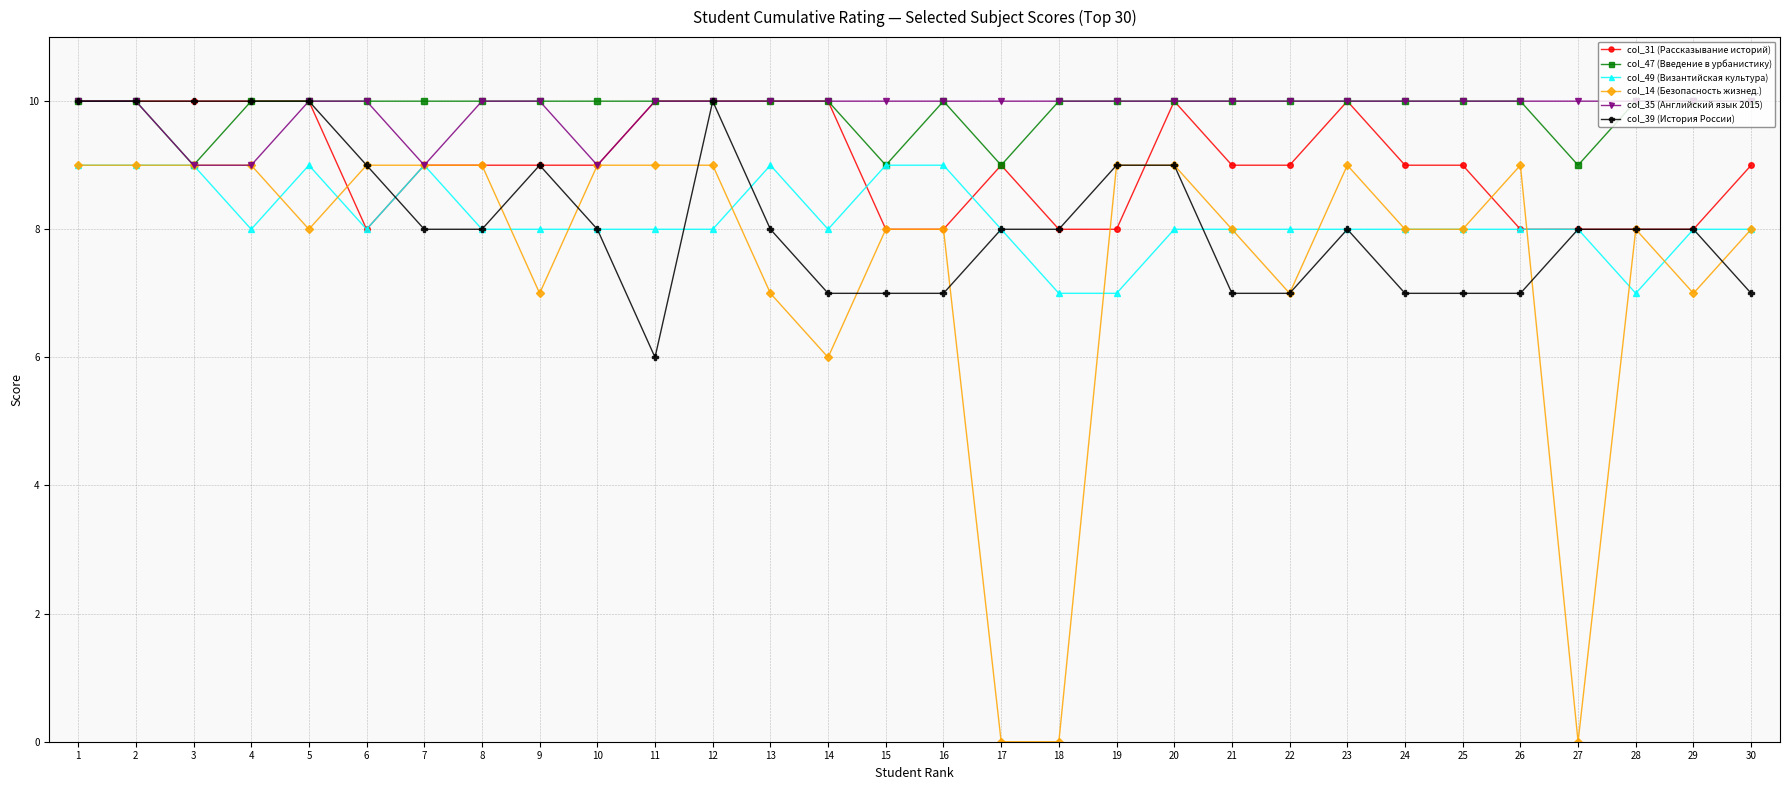

Is this an area chart (filled region under the line)?

No